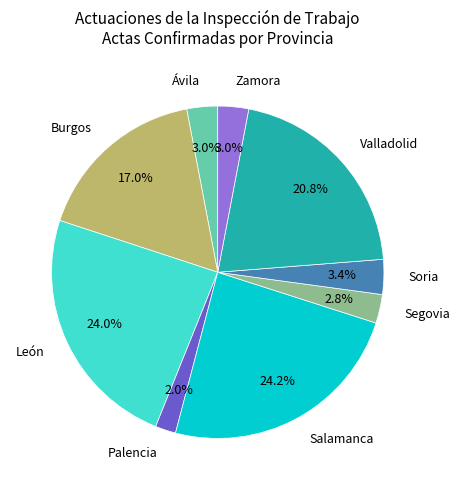

What percentage is the Segovia slice, to the nearest percent?

3%